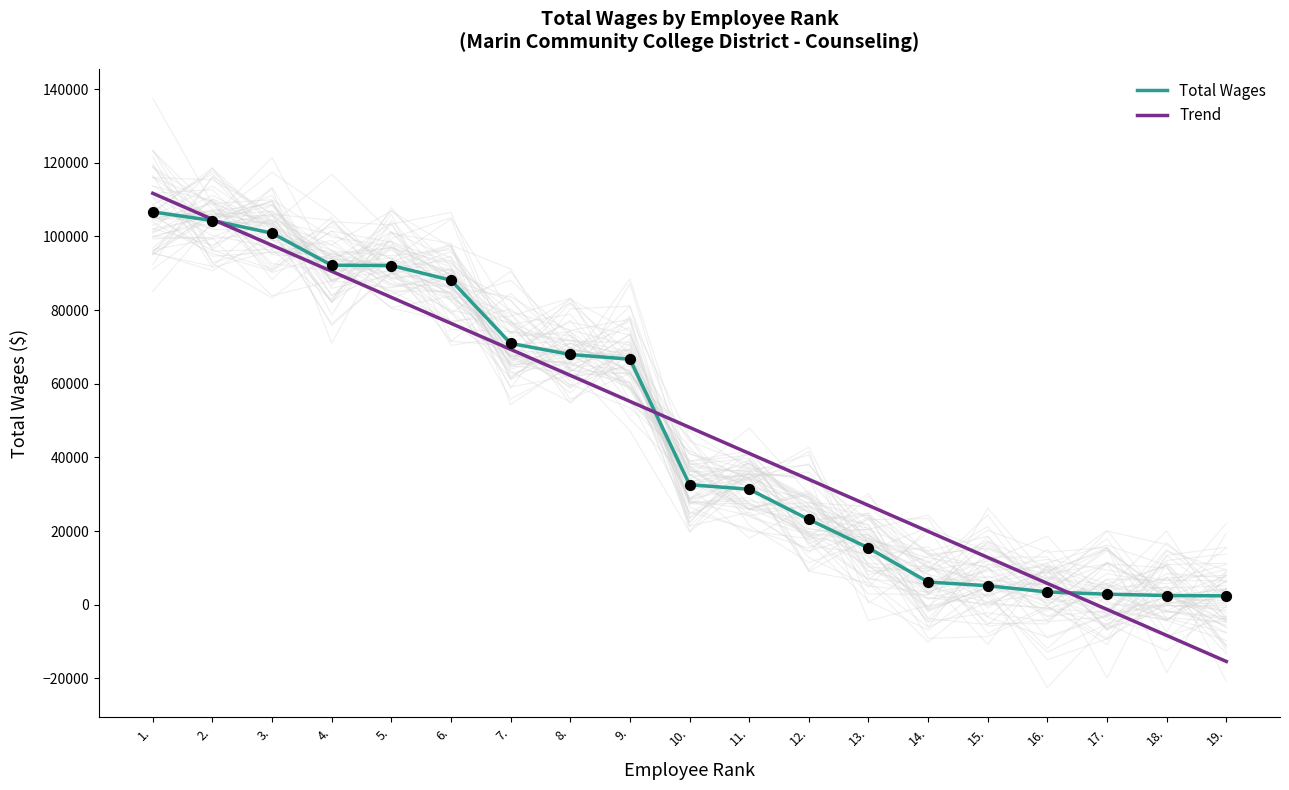

Which series has the largest Y range (max minus min)?

Trend